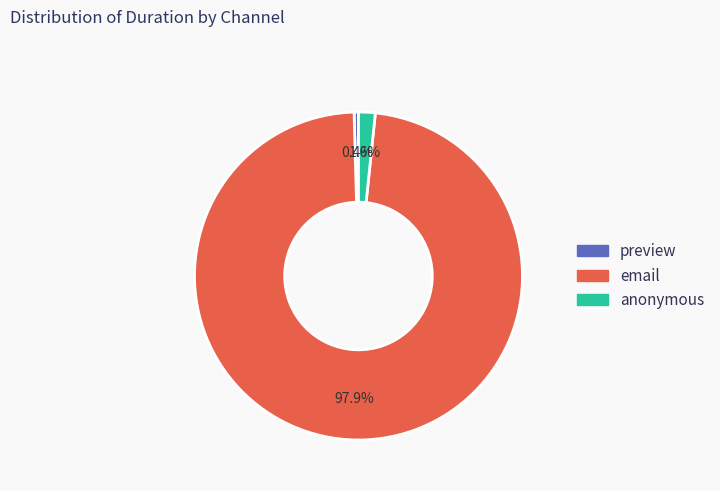

What is the majority slice?

email